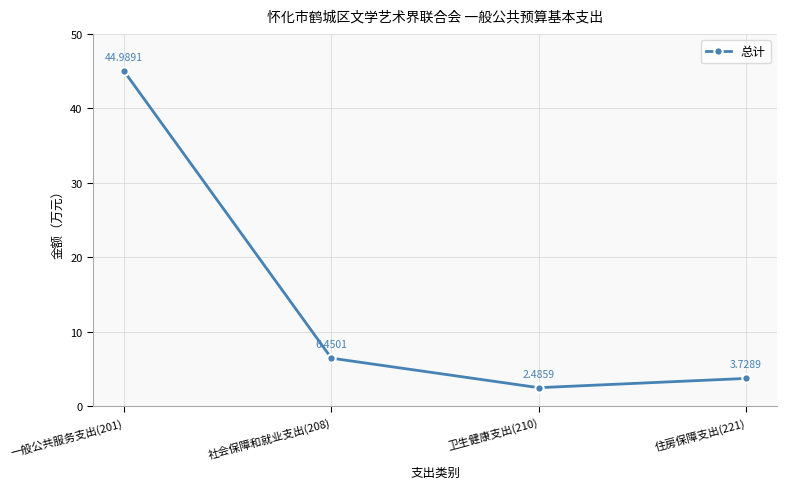

Where is the data nearest to the value 23?

社会保障和就业支出(208)